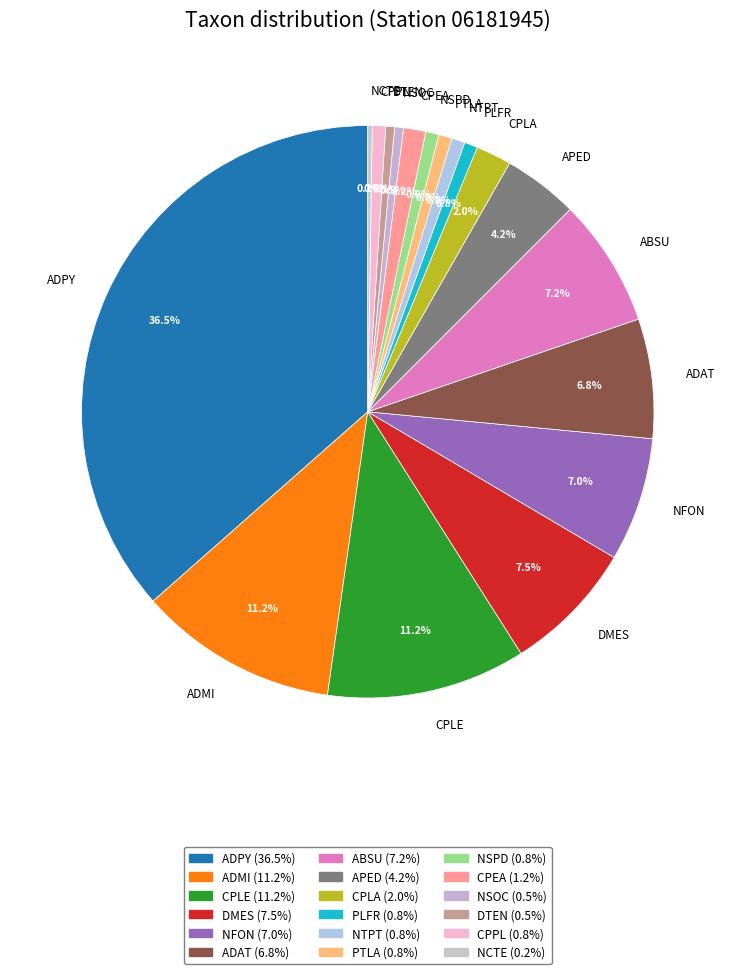

Does PLFR account for over 50% of the chart?

No